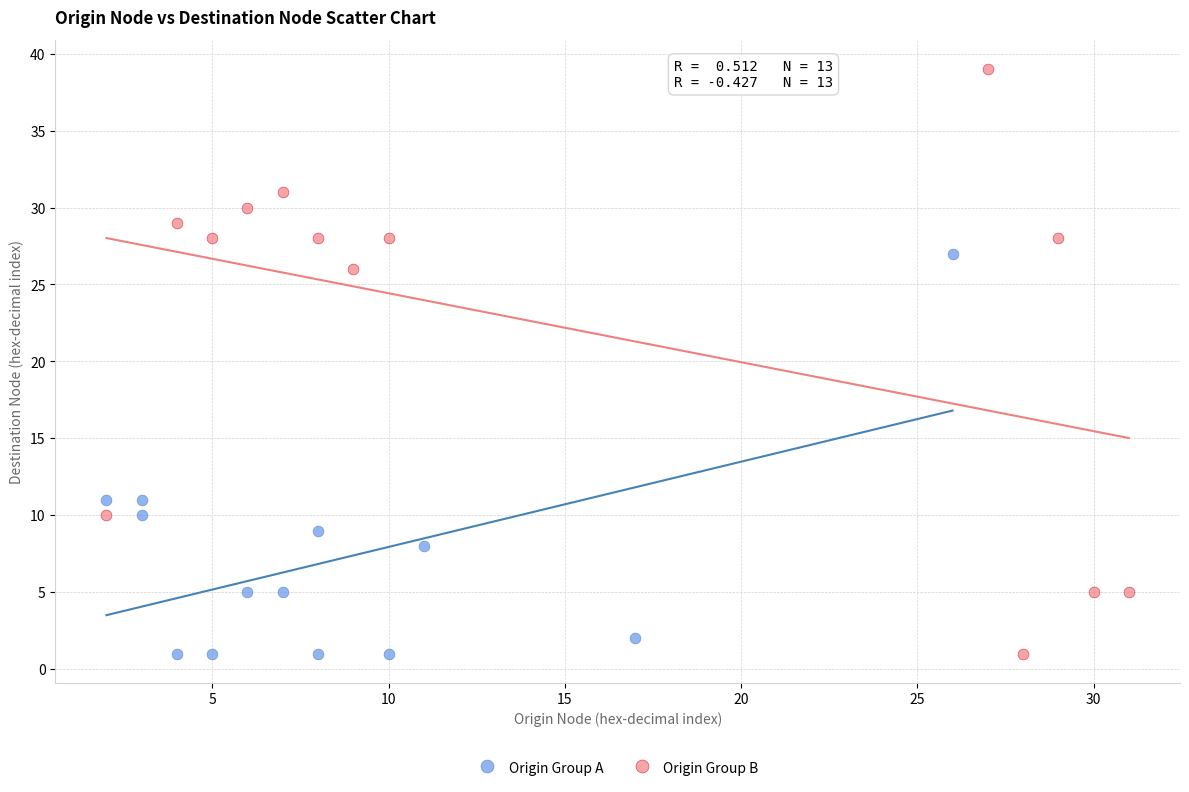

Which series reaches the maximum Y coordinate?

Origin Group B